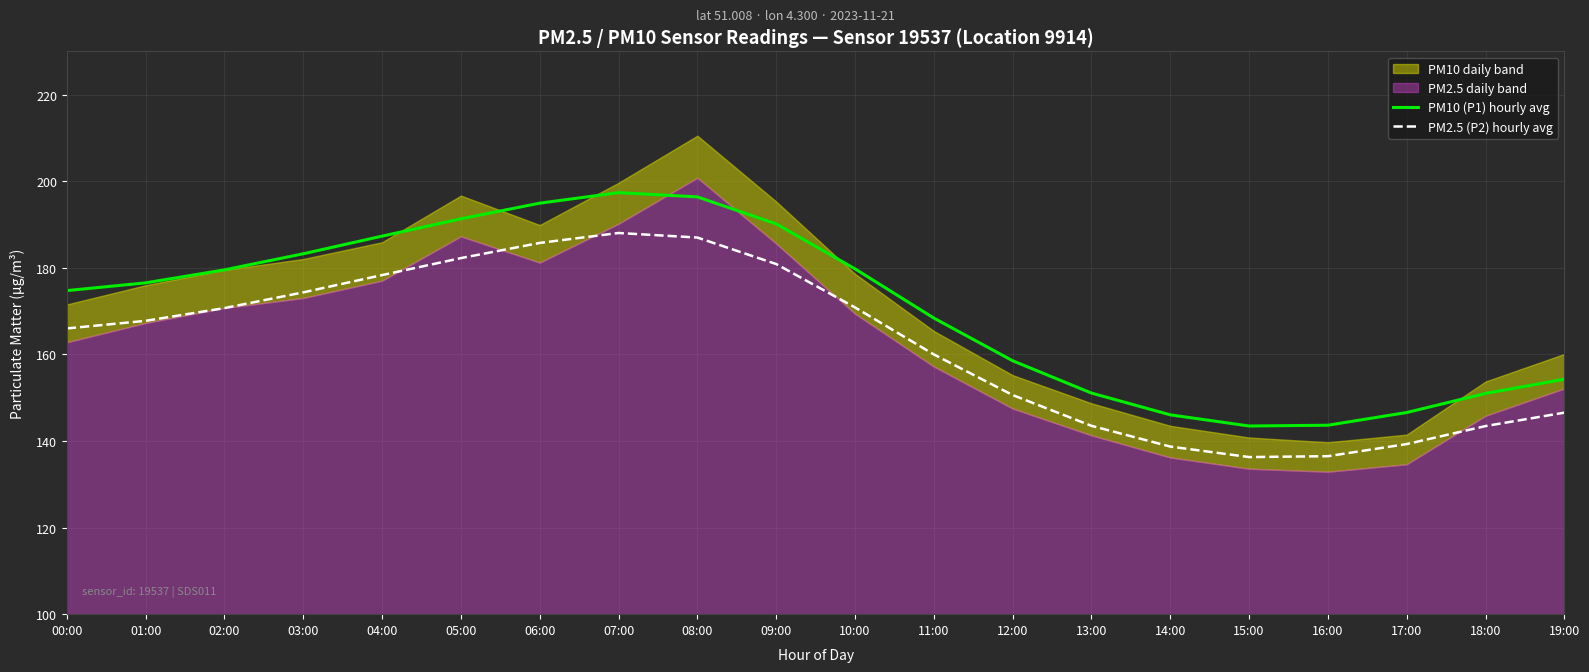

The PM2.5 (P2) hourly avg series shows 90.5 at 18:00. True or false?

False